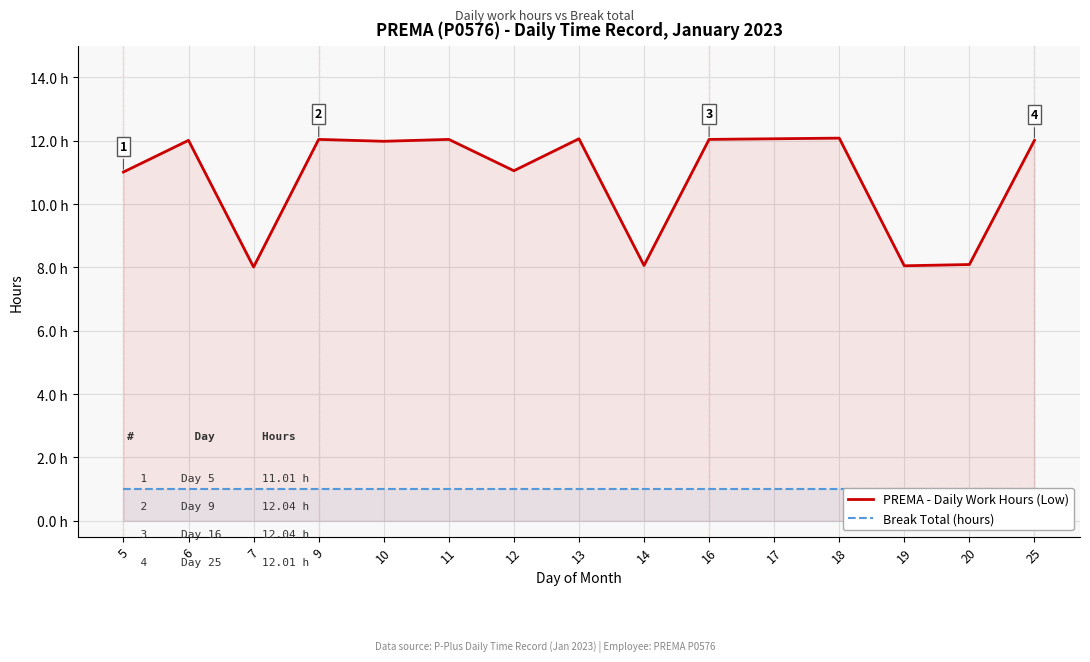

At which label does PREMA - Daily Work Hours (Low) reach its peak?

18